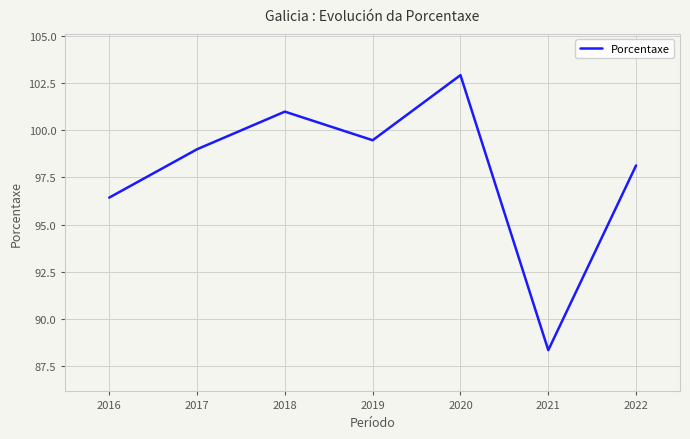

At which category does the data reach its first local peak?

2018